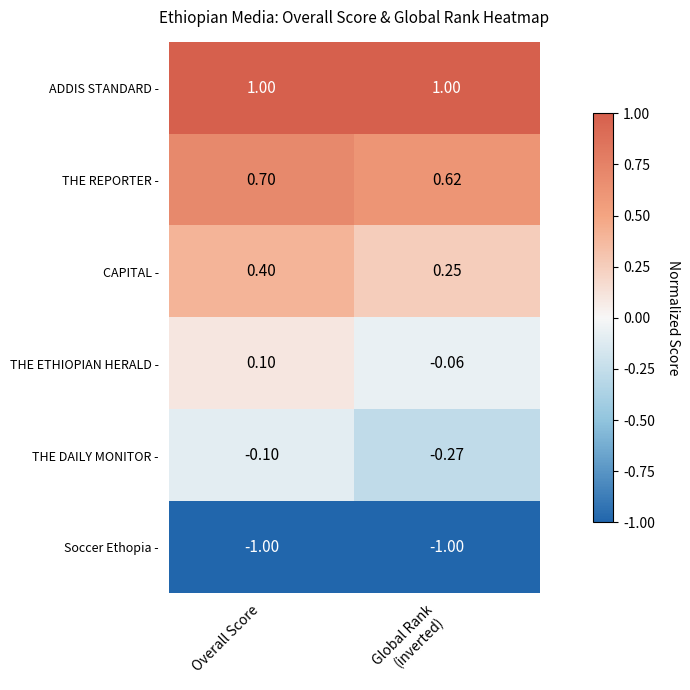

List the series in order of their peak value, highest first.

ADDIS STANDARD -, THE REPORTER -, CAPITAL -, THE ETHIOPIAN HERALD -, THE DAILY MONITOR -, Soccer Ethopia -